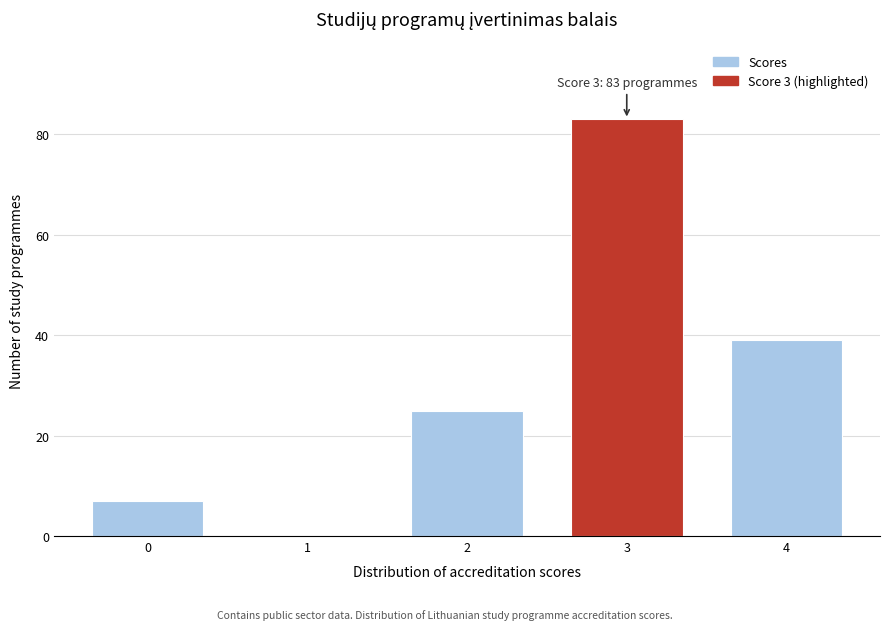

Reading left to right, what are all the values shown in this chart?

0=7	1=0	2=25	3=83	4=39